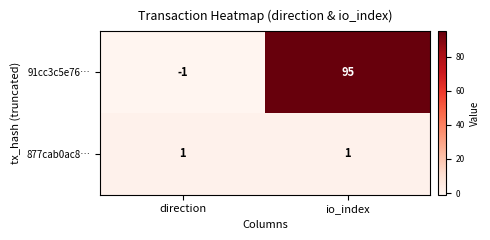

Where is 91cc3c5e76… nearest to the value 47?

direction